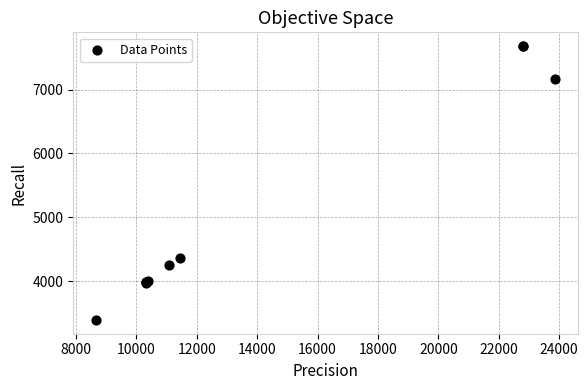

What Y value in the scatter plot is closest to 5535?

4356